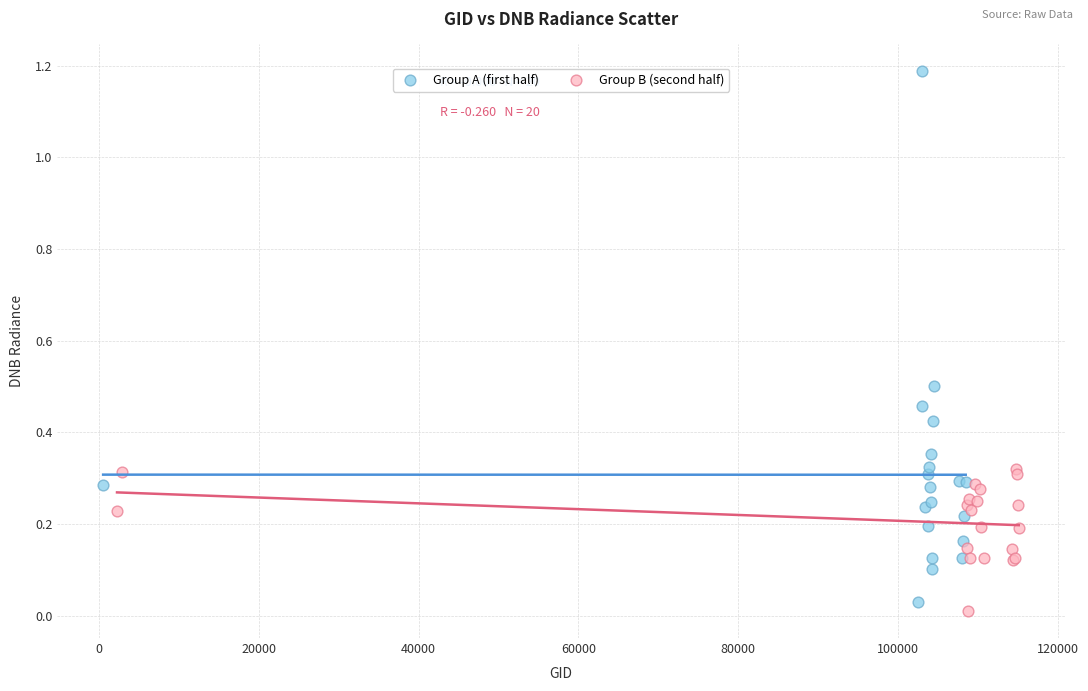

Which series has the widest spread of Y values?

Group A (first half)